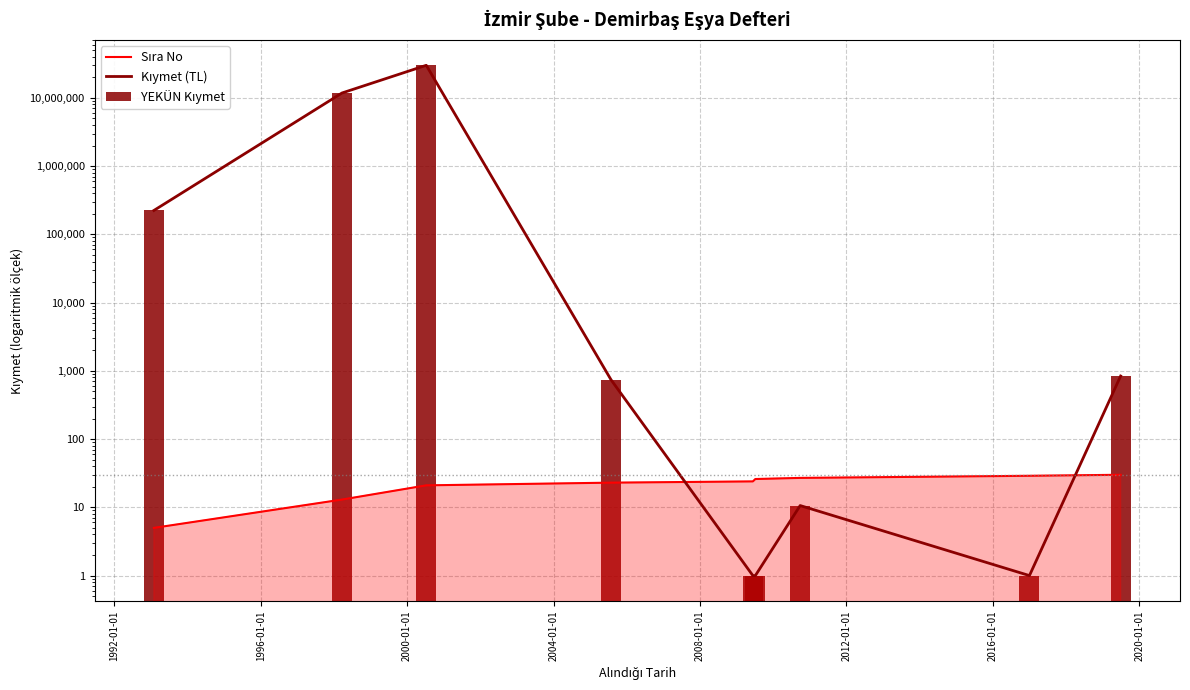

Which series has the widest spread of values?

Kıymet (TL)